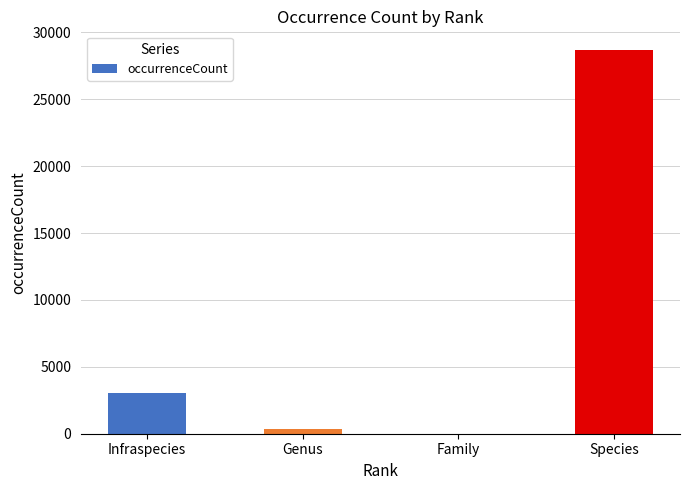

Is it true that the value at Infraspecies is 1603?

False